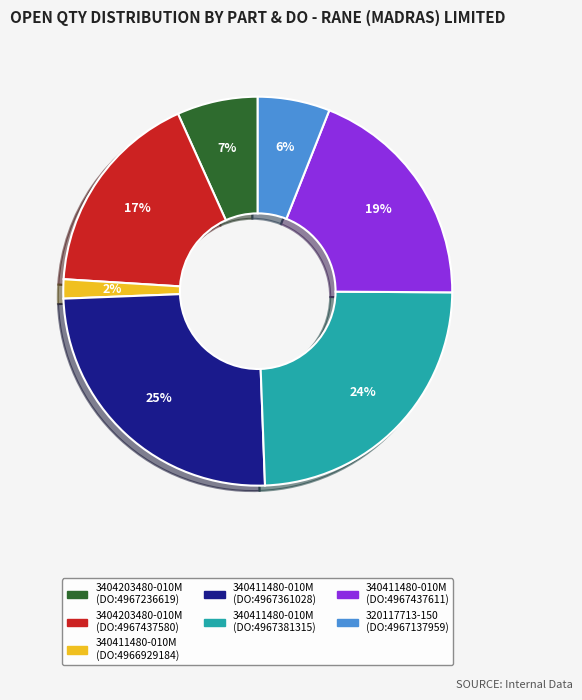

To the nearest percent, what portion does 3404203480-010M (DO:4967437580) represent?

17%